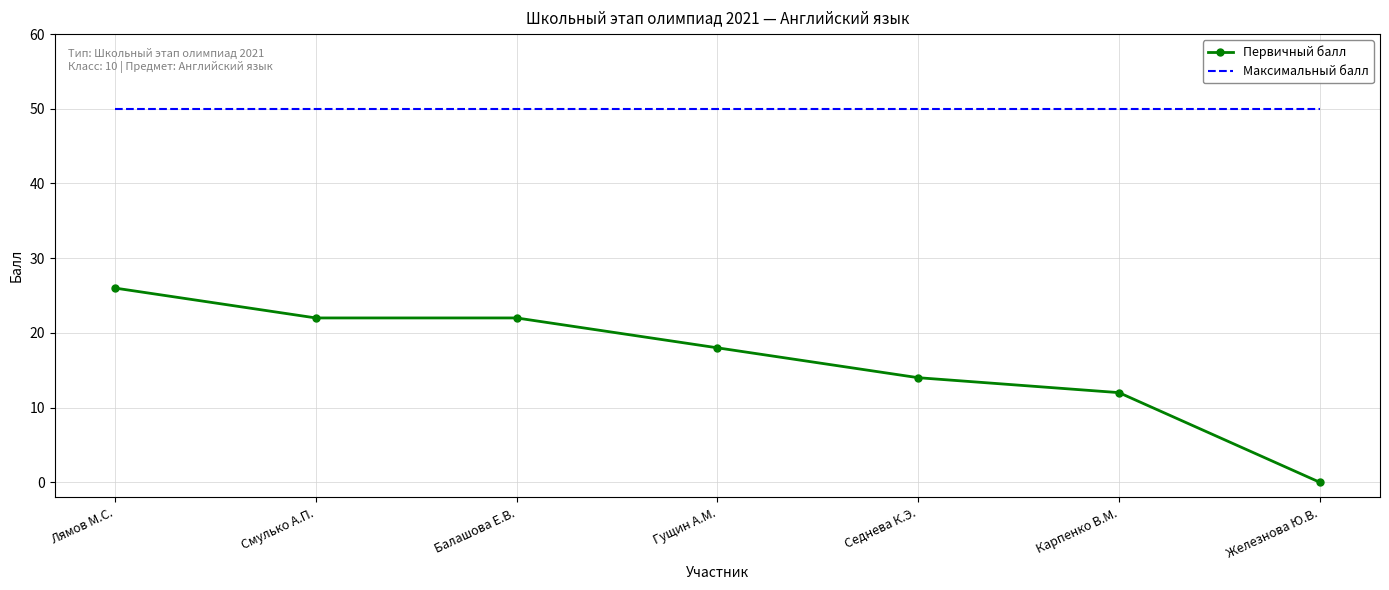

What are all the series names shown in the legend?

Первичный балл, Максимальный балл